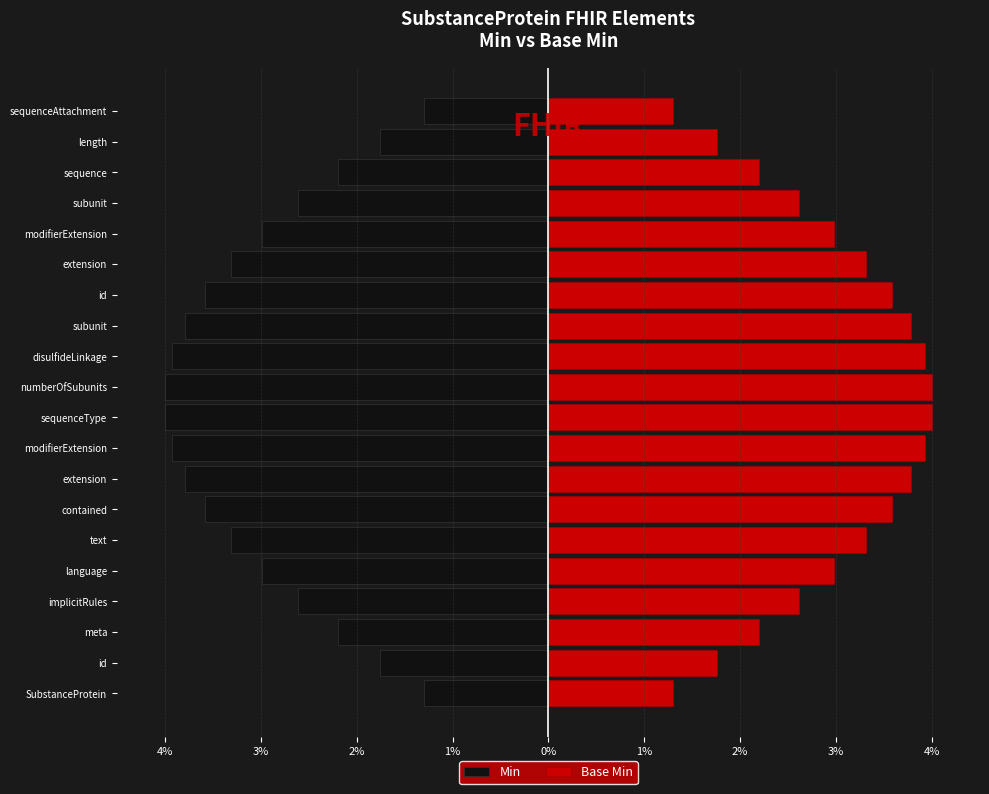

How many bars are there in each group?

2